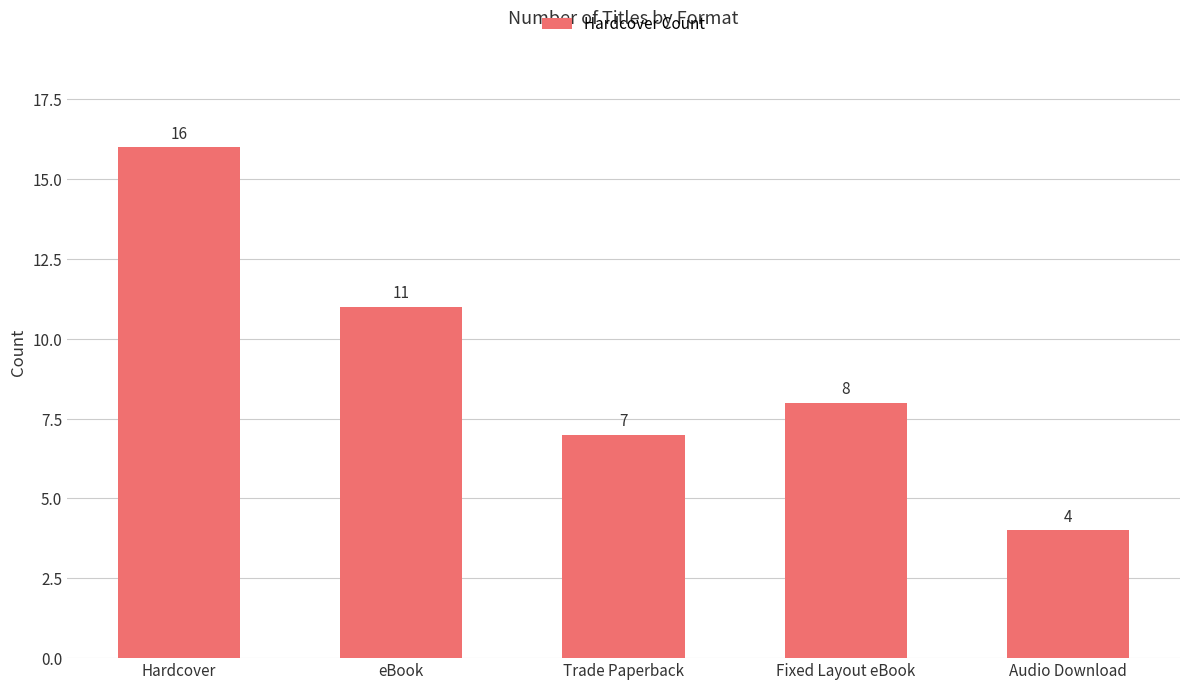

Reading left to right, list all the values displayed in this chart.

Hardcover=16	eBook=11	Trade Paperback=7	Fixed Layout eBook=8	Audio Download=4